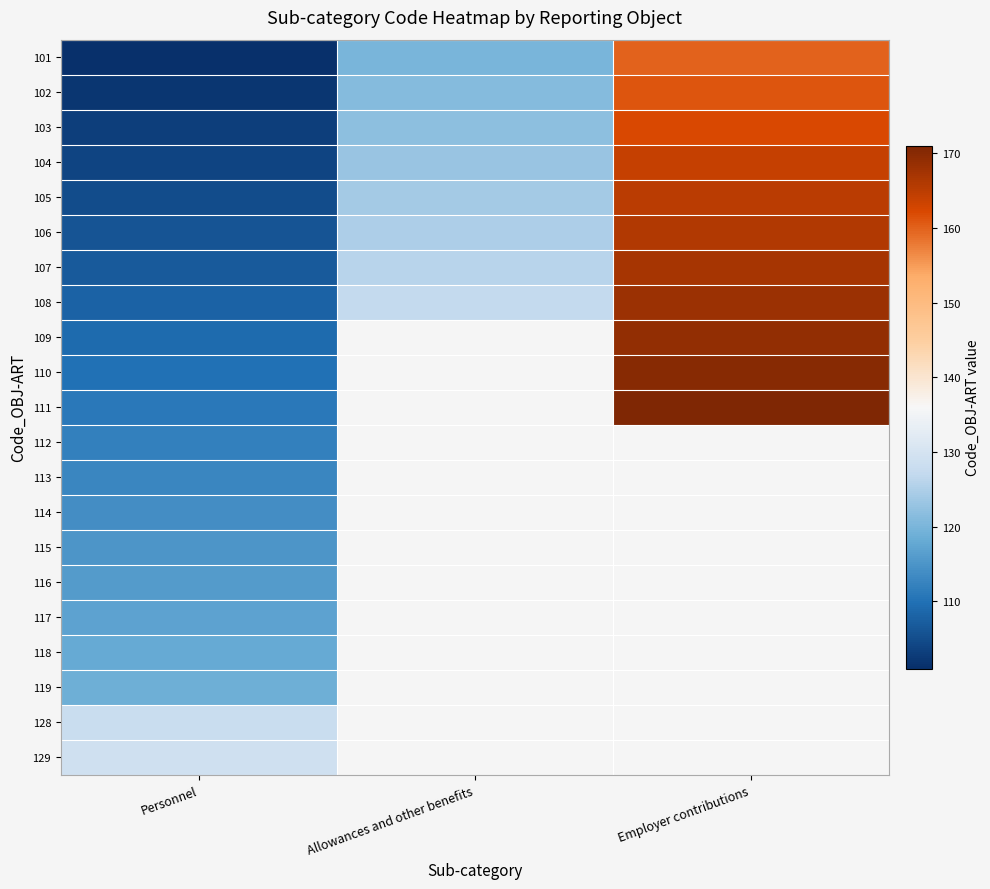

Is the value of 115 at Employer contributions greater than the value of 119 at Allowances and other benefits?

No